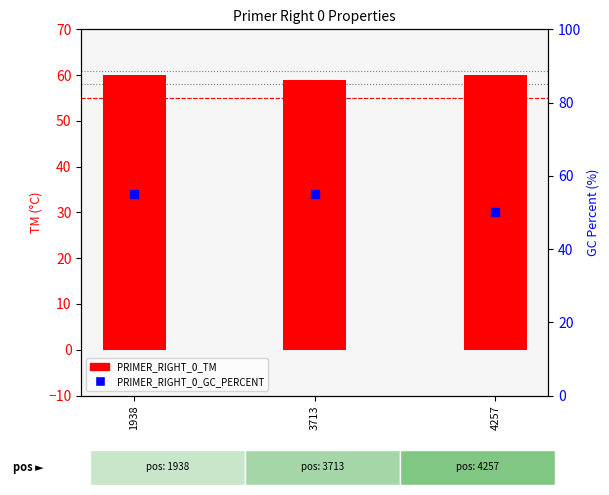

Which series reaches the maximum Y coordinate?

PRIMER_RIGHT_0_TM